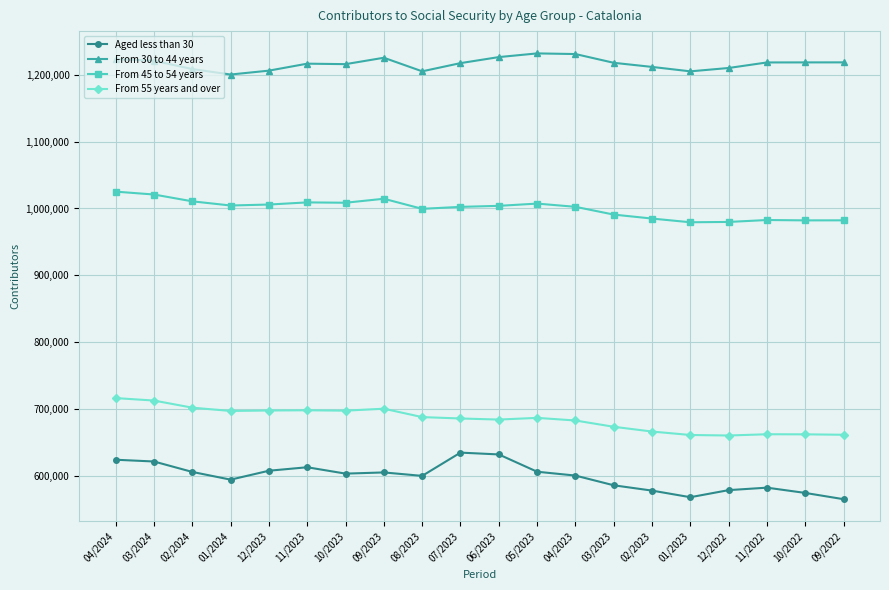

What are all the series names shown in the legend?

Aged less than 30, From 30 to 44 years, From 45 to 54 years, From 55 years and over